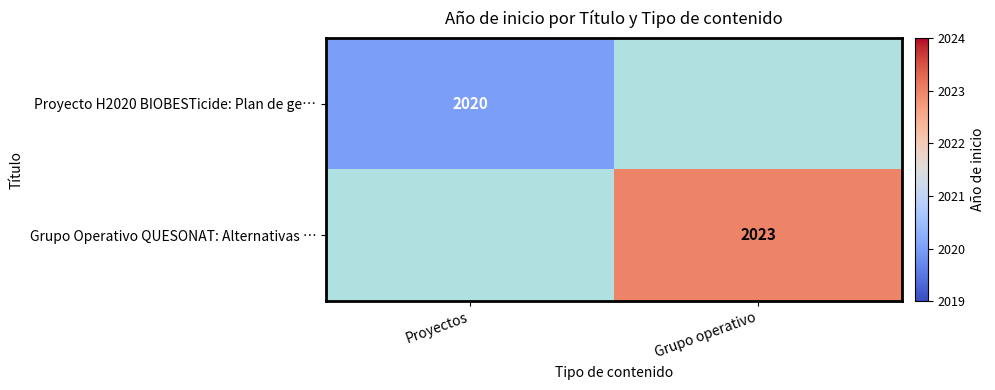

The Proyecto H2020 BIOBESTicide: Plan de ge… series shows 1318 at Proyectos. True or false?

False